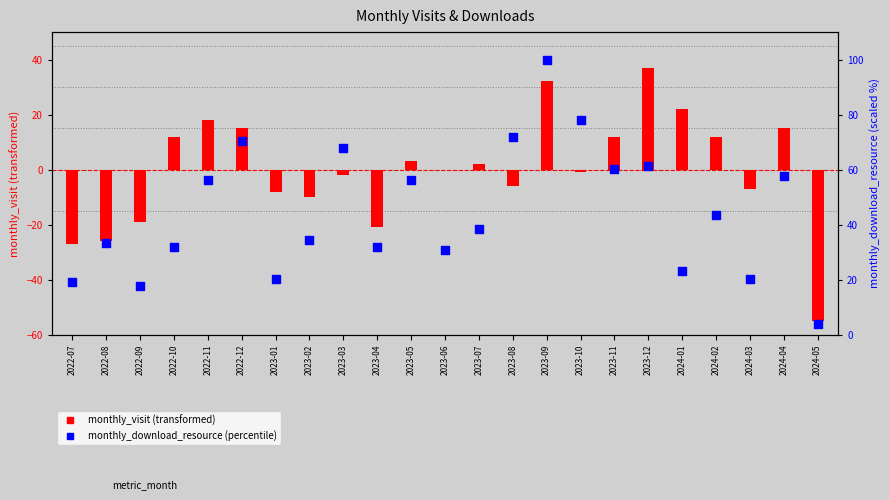

At how many categories does at least one series exceed 8?

22